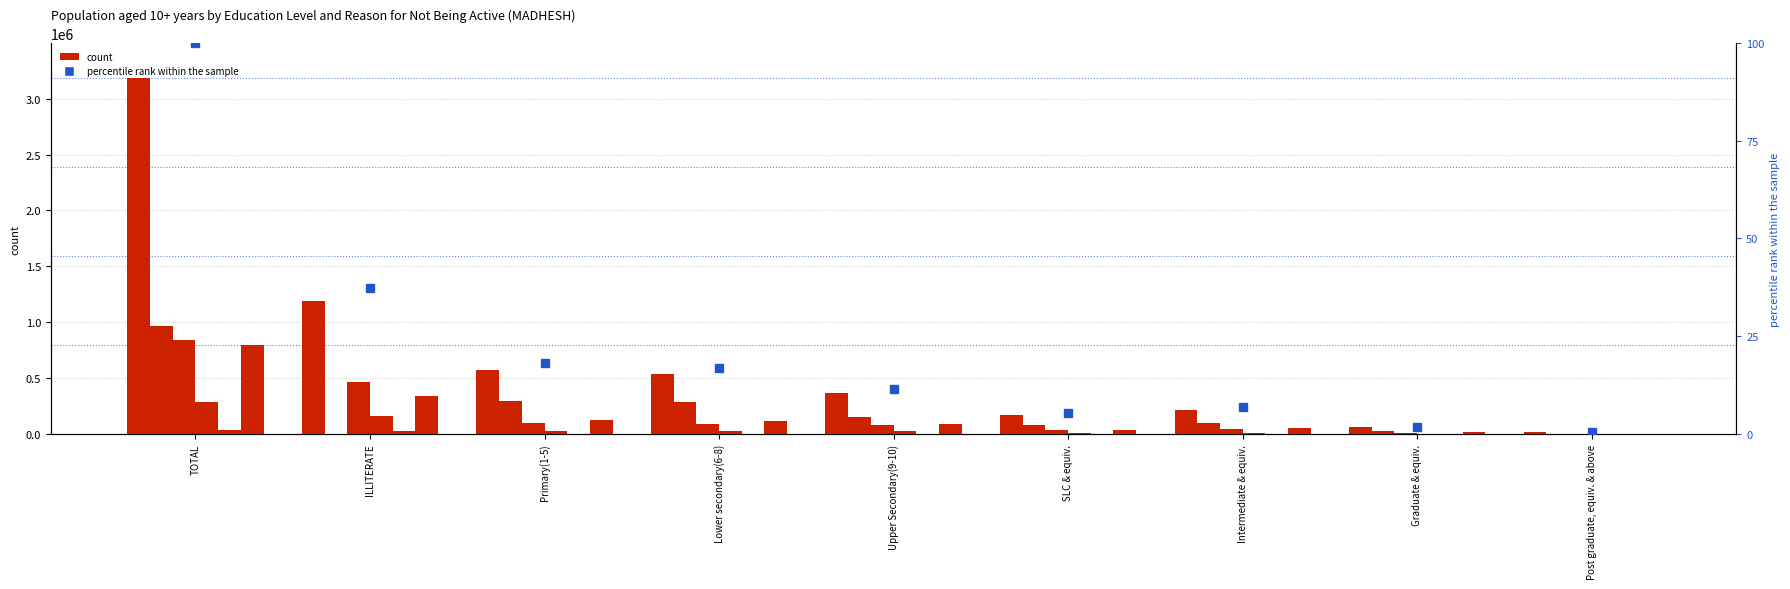

The Other series shows 40739.0 at SLC & equiv.. True or false?

True